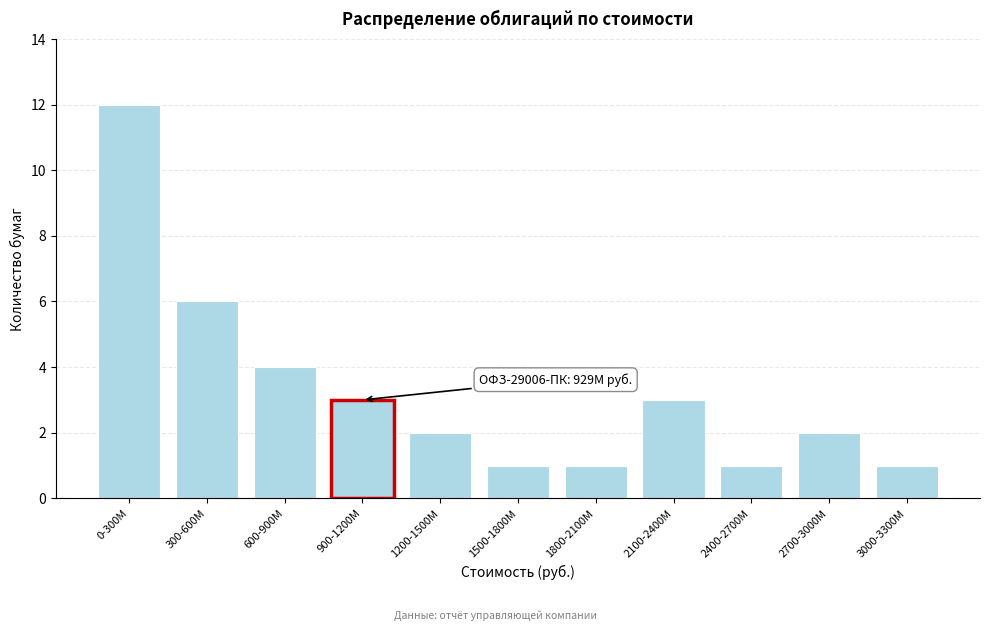

Reading left to right, extract all data points from this chart.

12	6	4	3	2	1	1	3	1	2	1